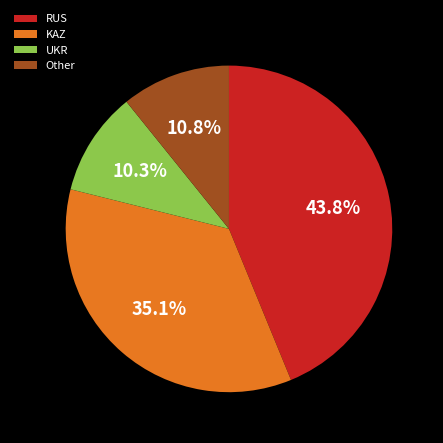

What is the smallest slice in the pie chart?

UKR